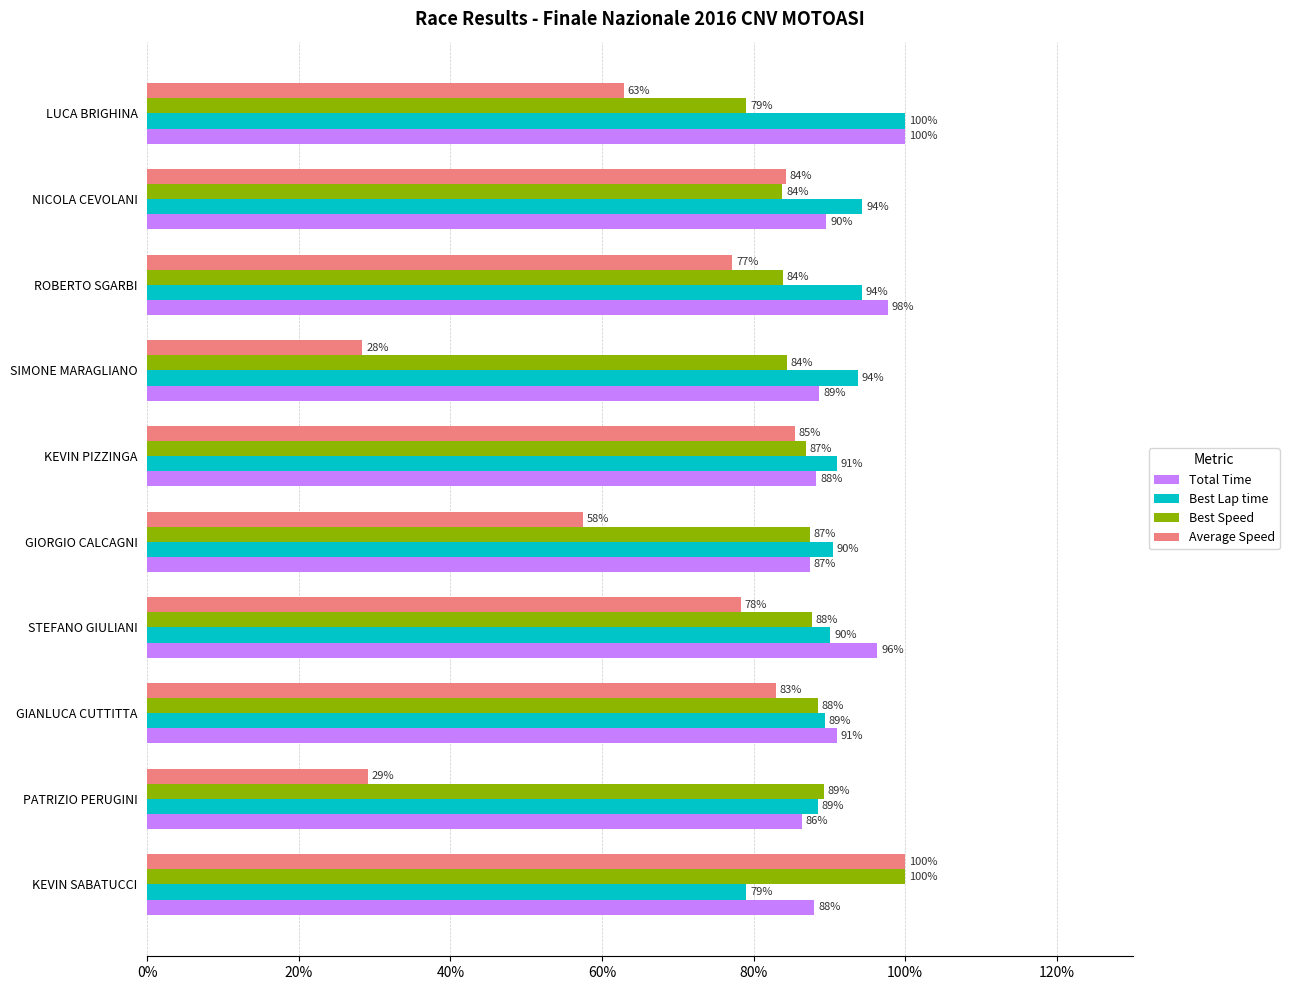

The value of Average Speed at GIORGIO CALCAGNI is 57.5. True or false?

True